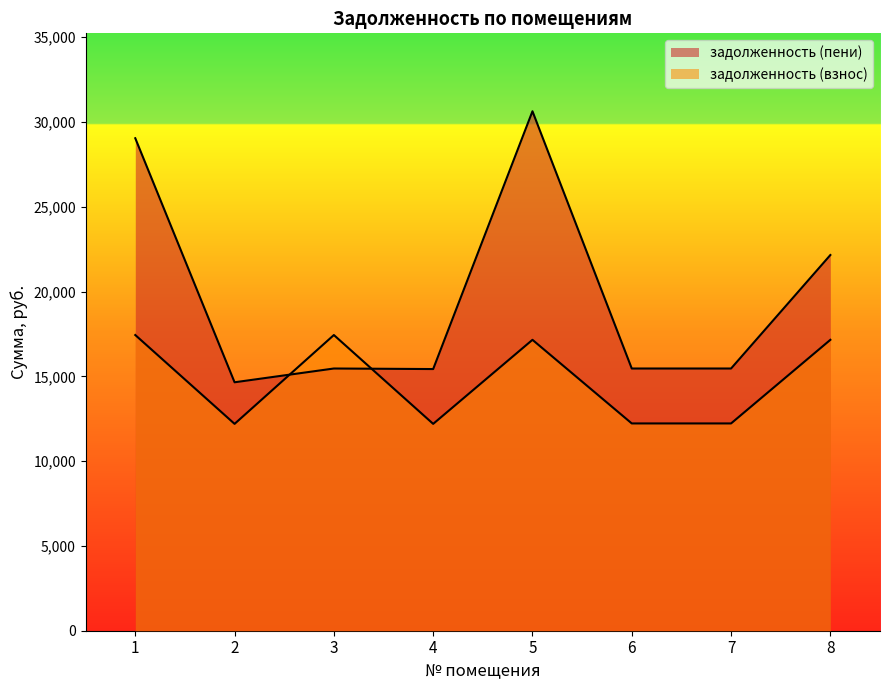

What is the total value across all series at 3?

32899.1